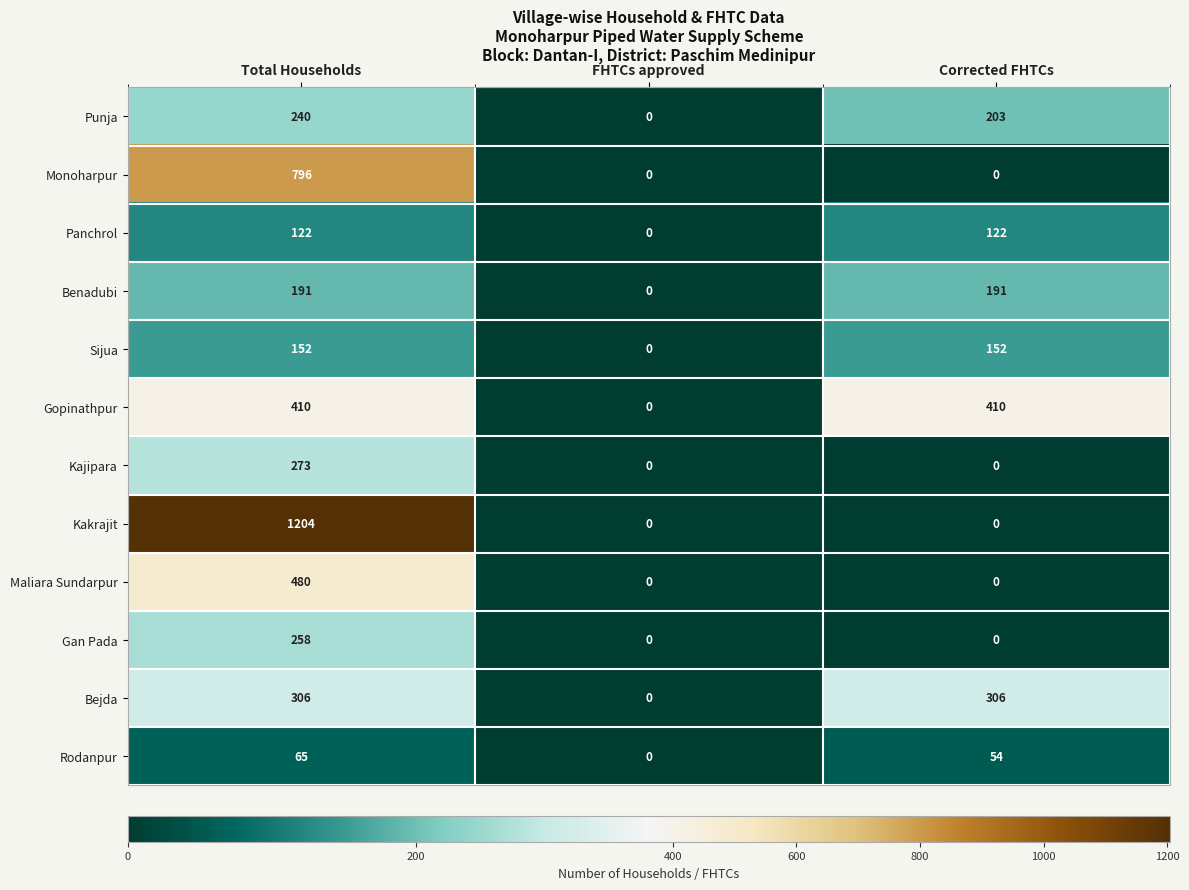

What is the spread (max minus min) of values at Total Households?

1139